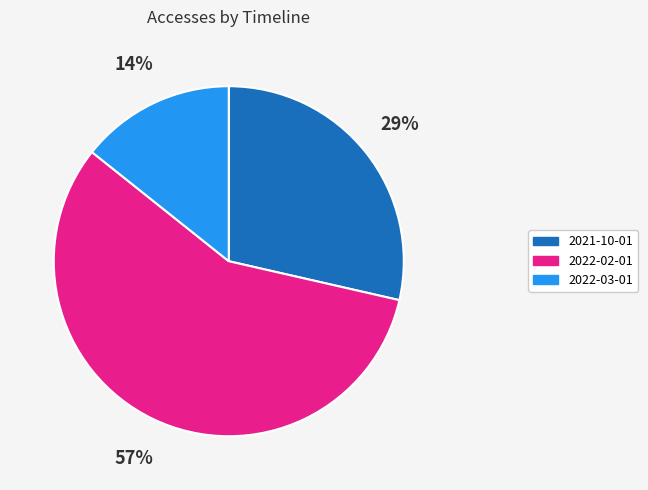

Do 2022-02-01 and 2022-03-01 together represent more than half of the pie?

Yes